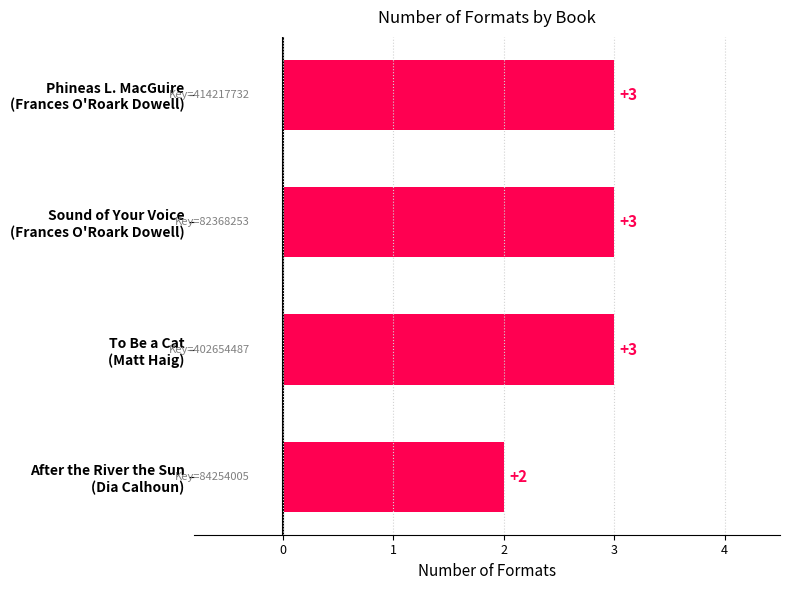

What is the value of the 2nd bar from the top?

3